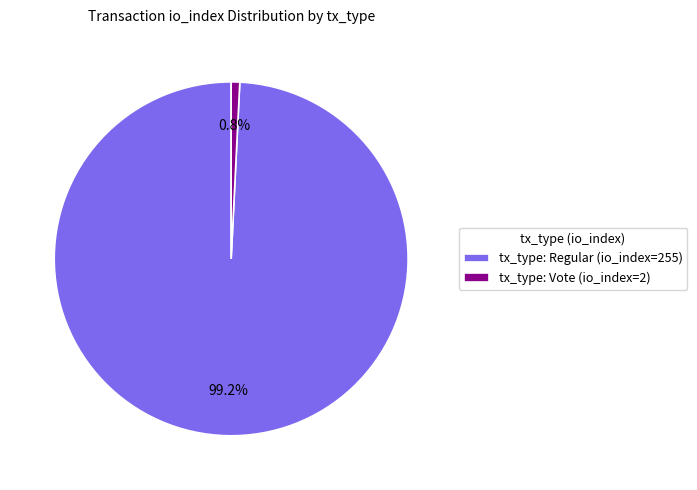

The tx_type: Regular (io_index=255) slice represents 85% of the pie. True or false?

False